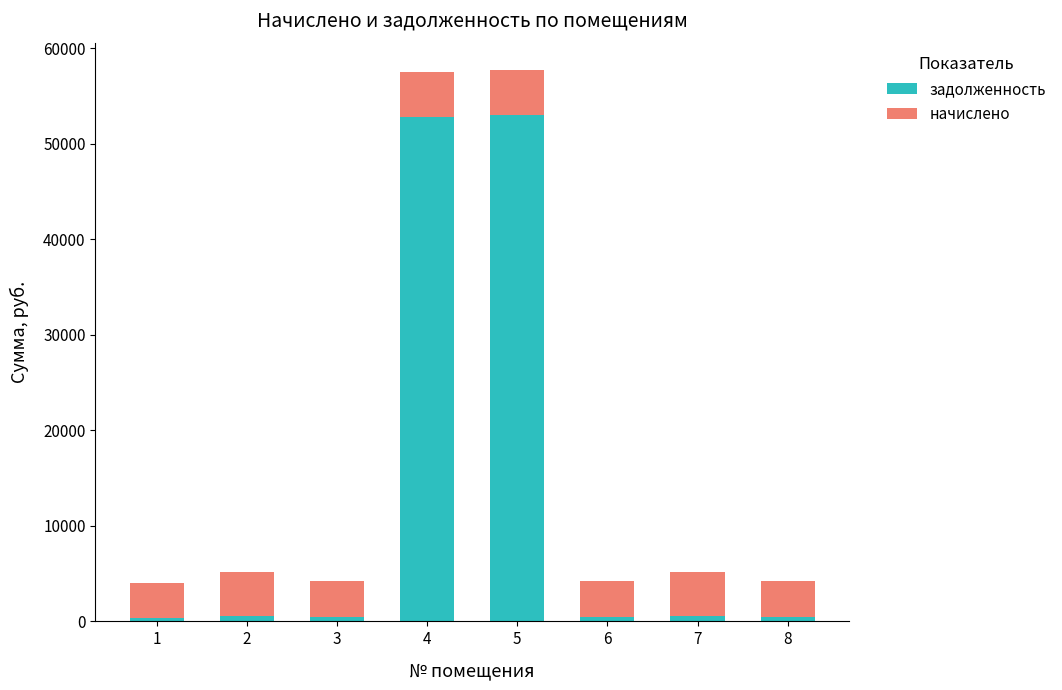

What is the sum of all задолженность values?

108546.7